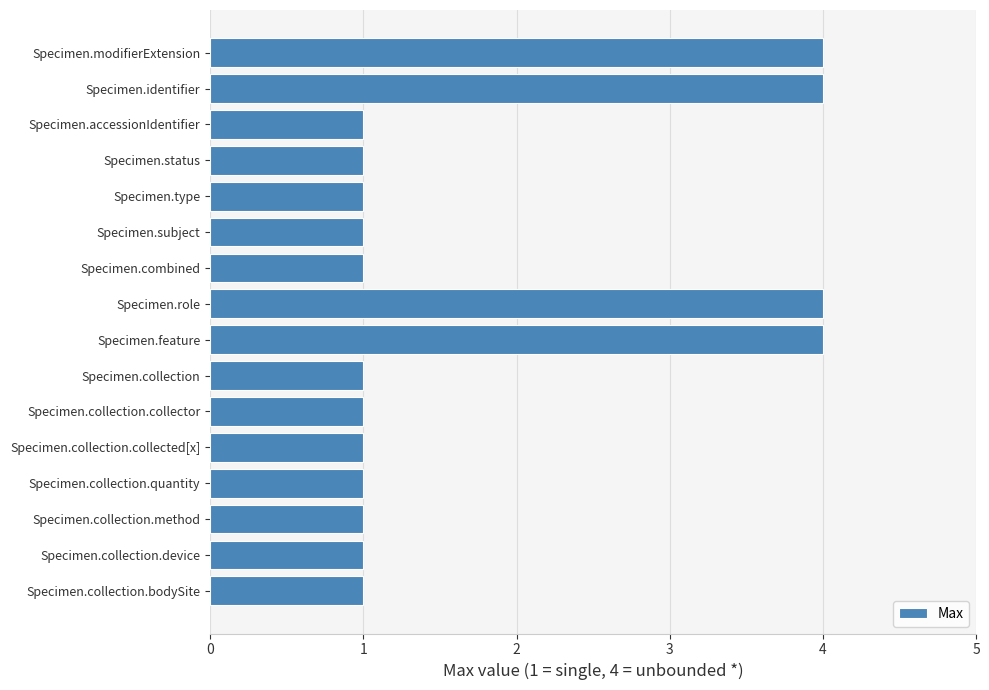

Approximately how many times larger is the value at Specimen.collection.device compared to Specimen.combined?

1.0